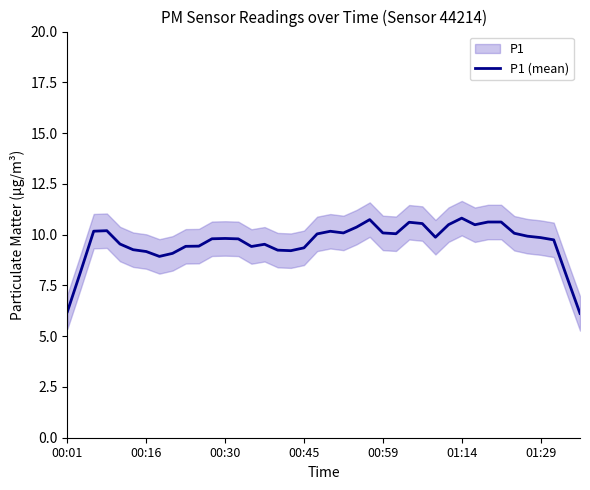

How many interior local valleys (lower than both neighbors) does the data have?

7